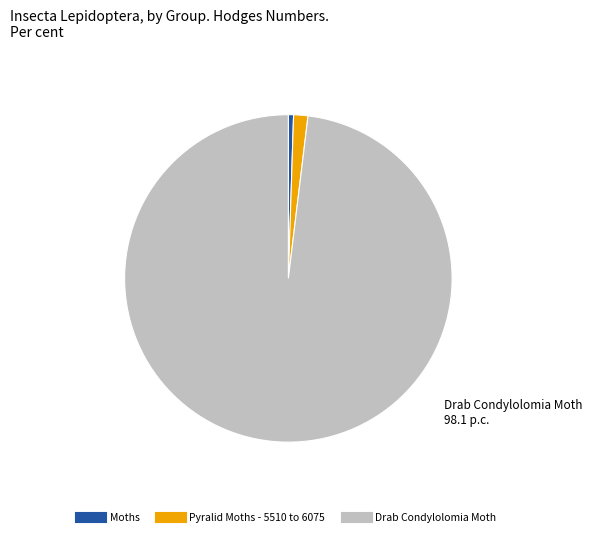

How many segments does this pie chart have?

3